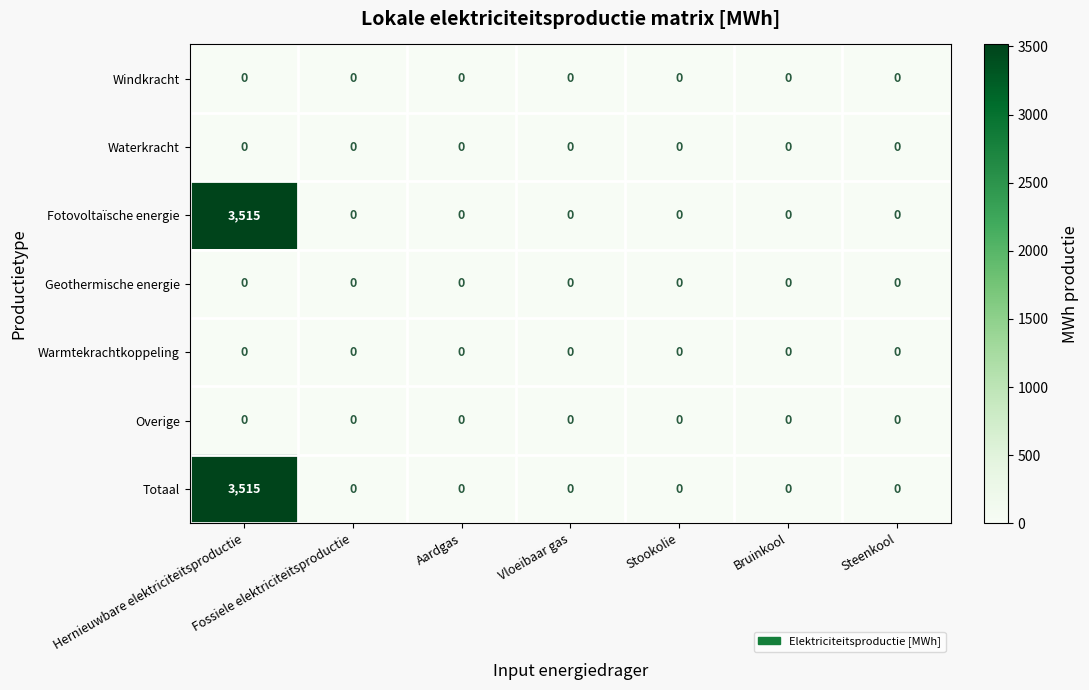

At how many categories does at least one series exceed 1274?

1